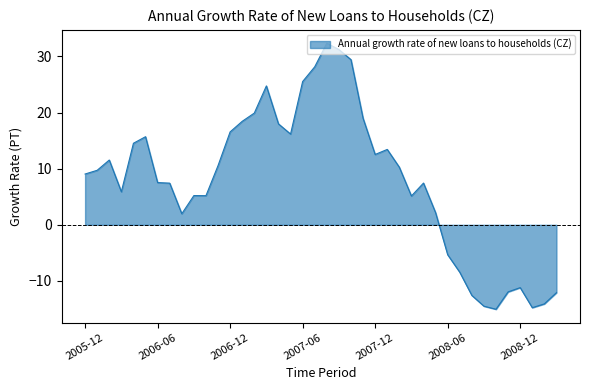

What is the maximum value shown in the chart?

32.4